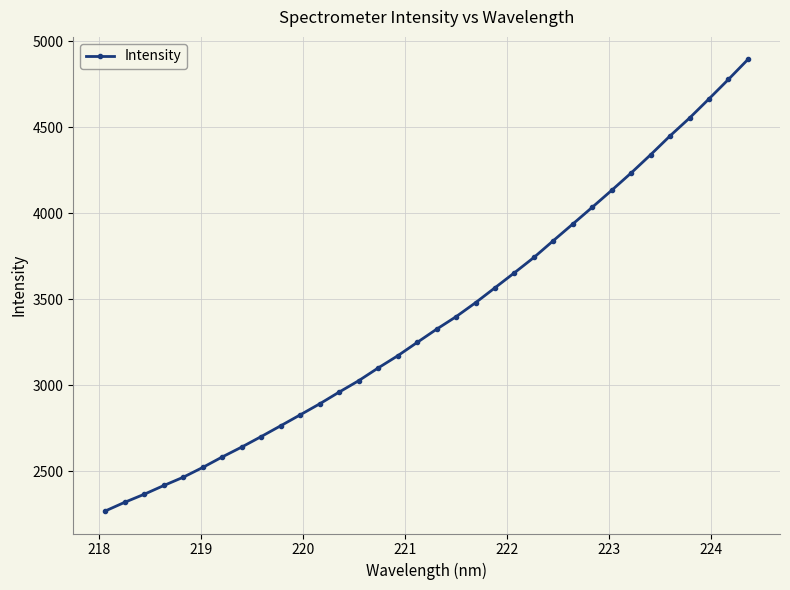

What is the average value?

3391.9